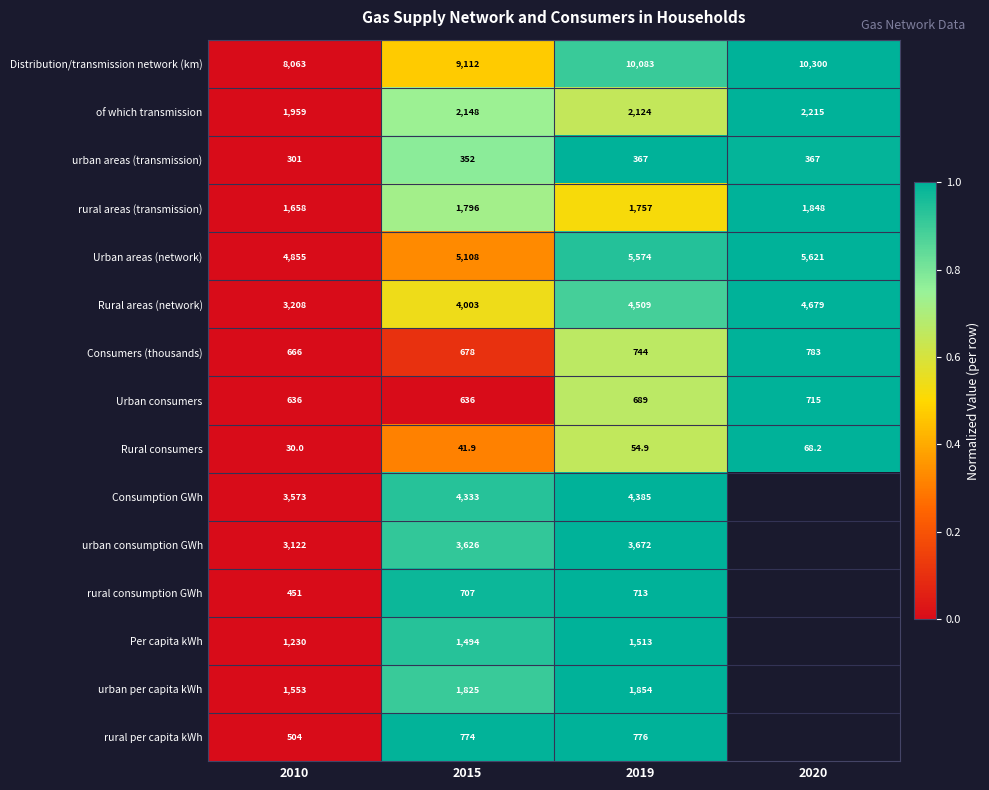

How many data points in Rural consumers are above 54?

2